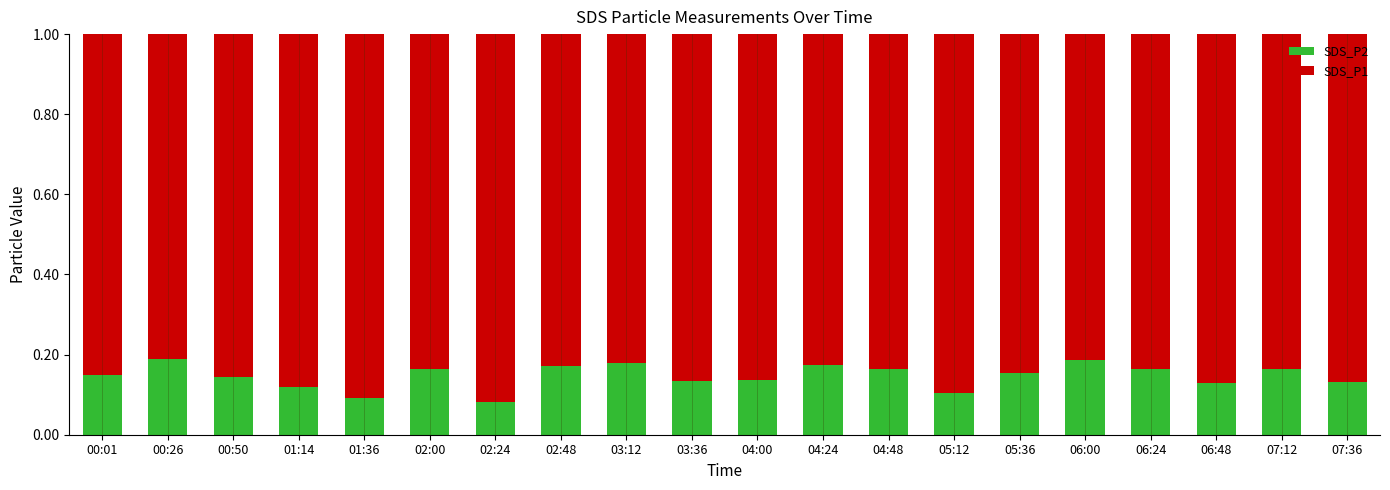

True or false: SDS_P2 has a value of 0.1 at 03:12.

False